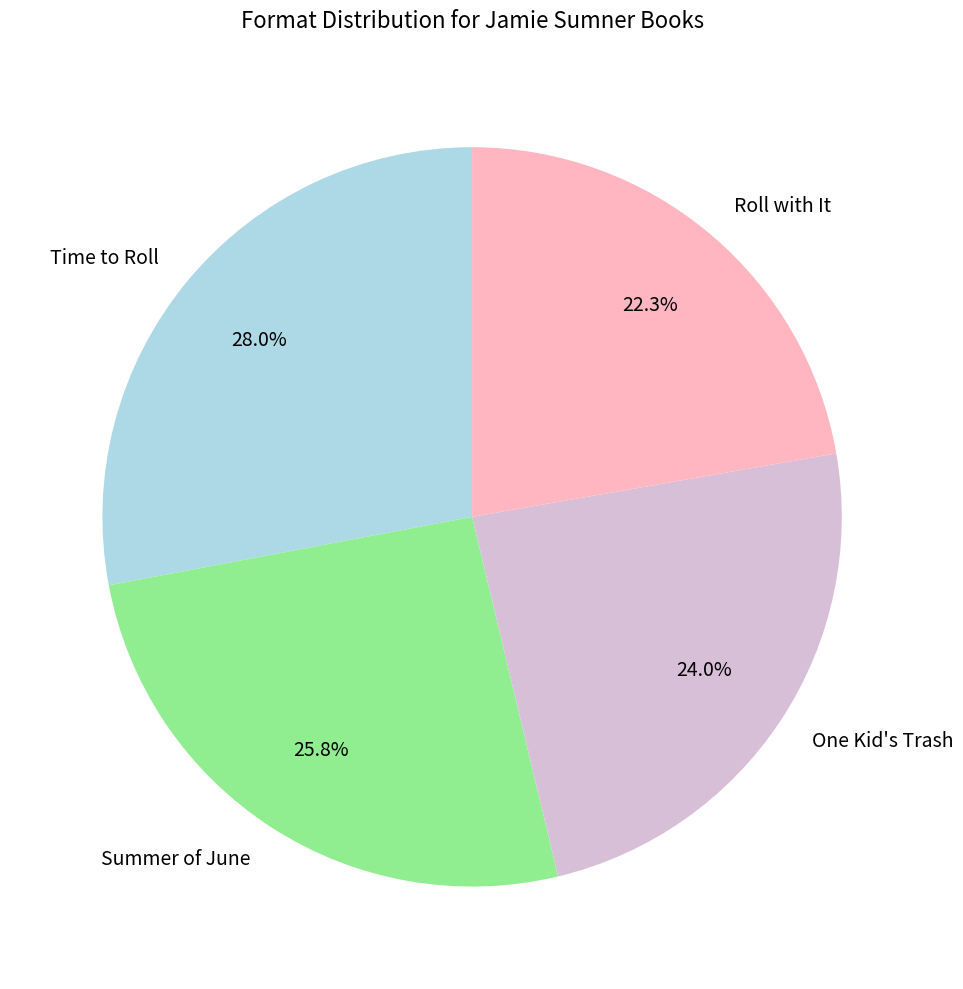

How much of the chart is everything except One Kid's Trash?

76.0%